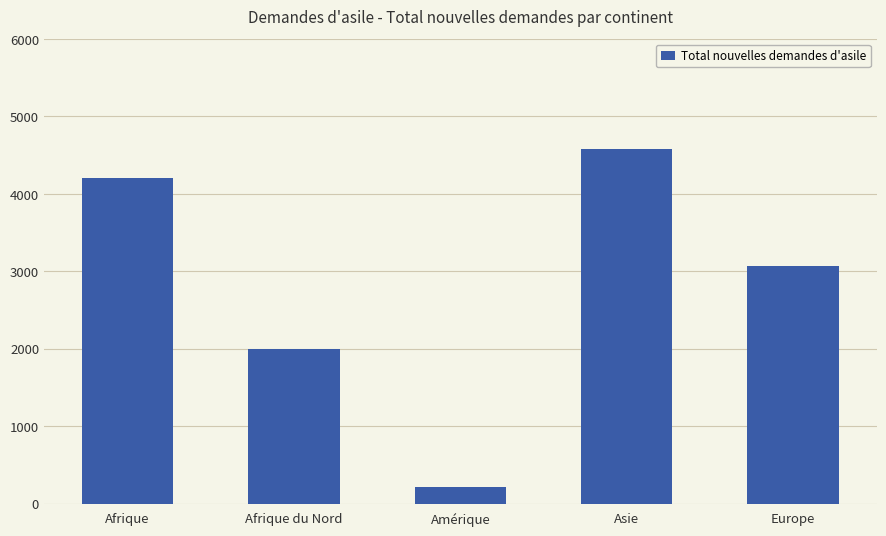

What position from the right is Afrique du Nord?

4